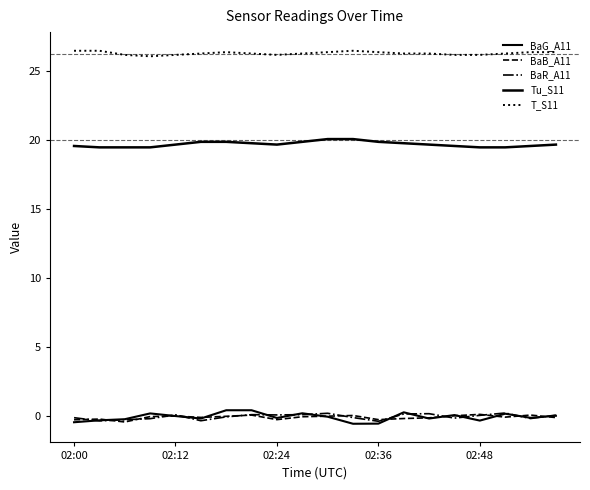

What is the difference between the second highest and second lowest values in the Tu_S11 series?

0.6